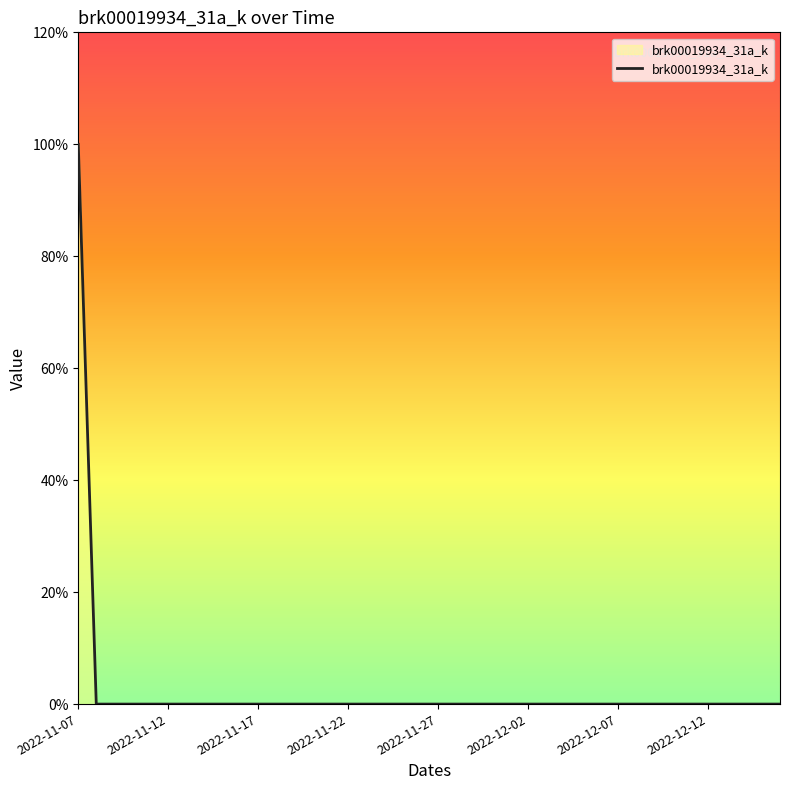

Where is the data nearest to the value 0?

2022-11-12